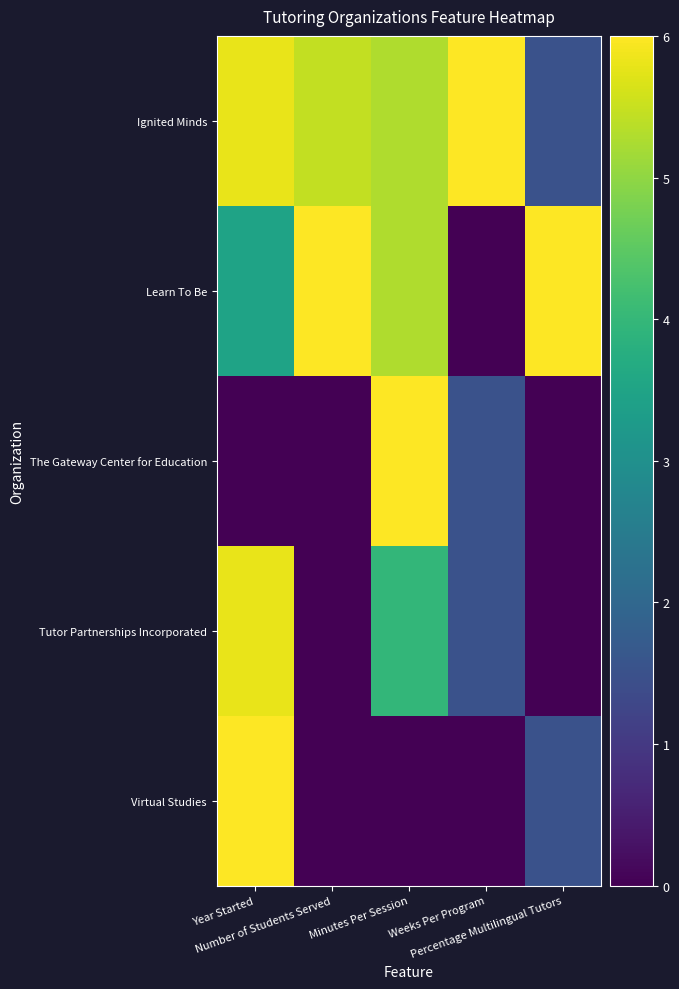

What is the maximum value shown in the chart?

6.0